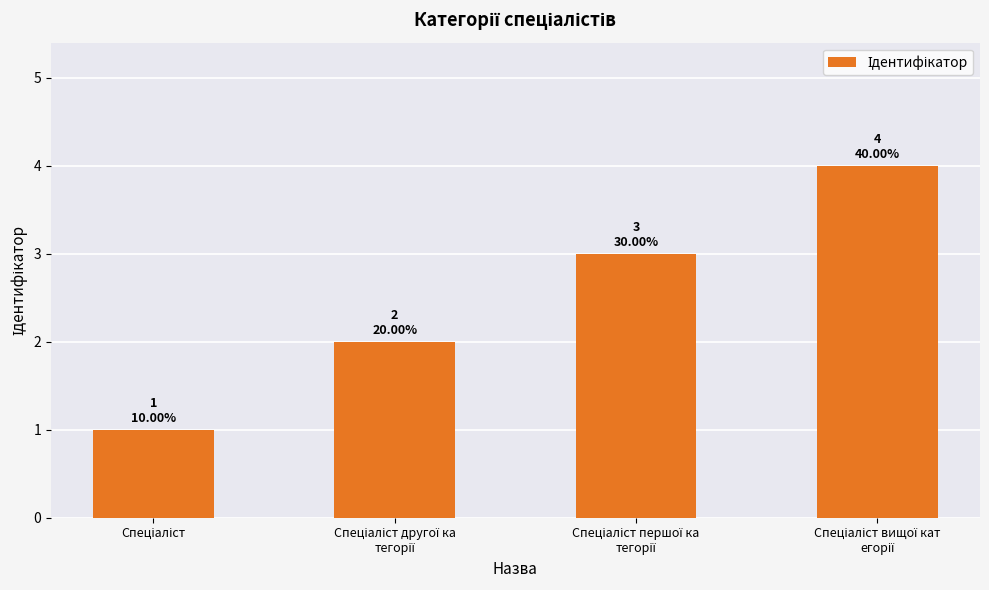

What is the maximum value shown in the chart?

4